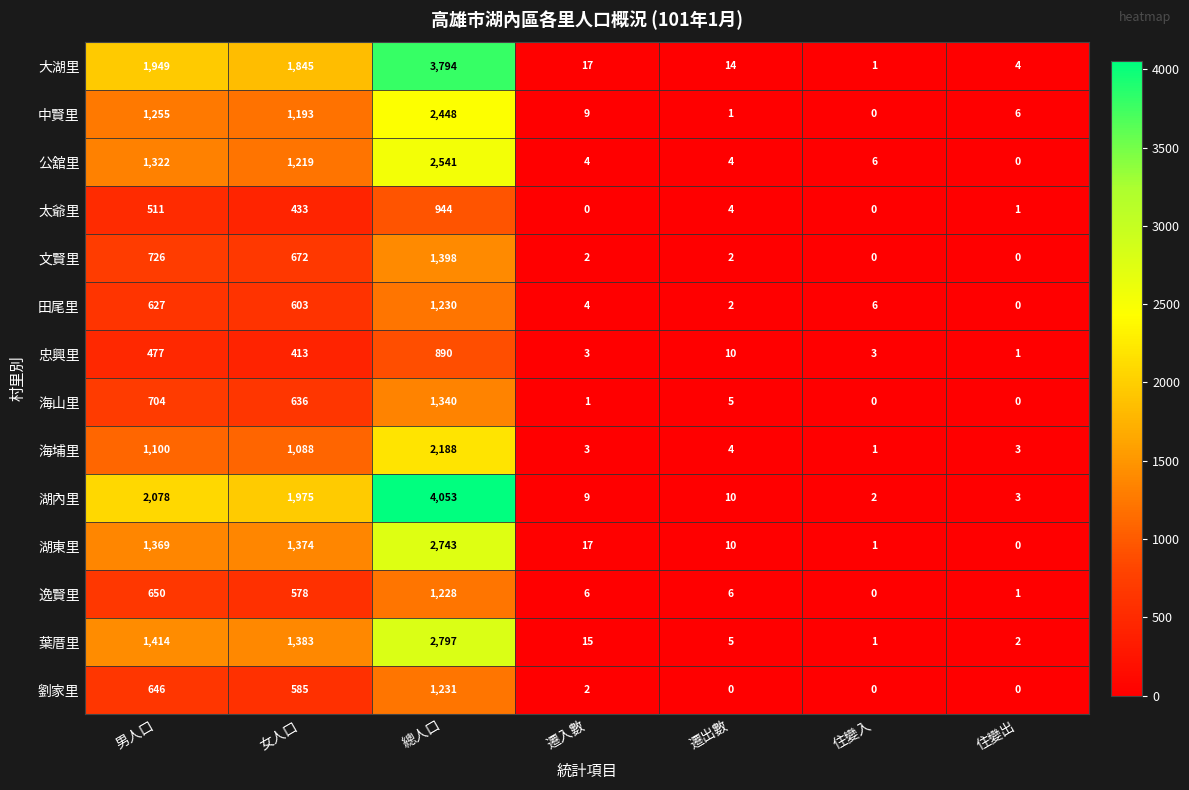

What is the spread (max minus min) of values at 男人口?

1601